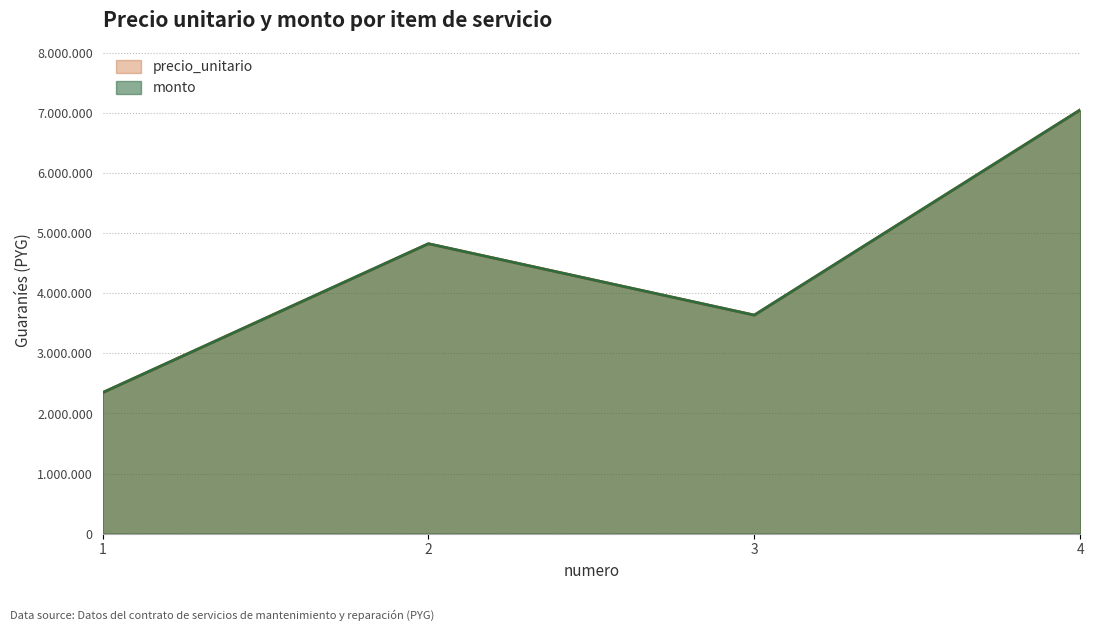

True or false: precio_unitario and monto intersect in this chart.

False